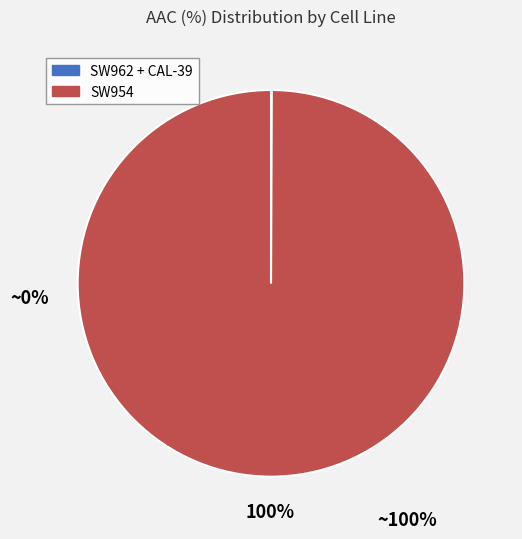

To the nearest percent, what is the difference between the largest and smallest slice percentages?

100%